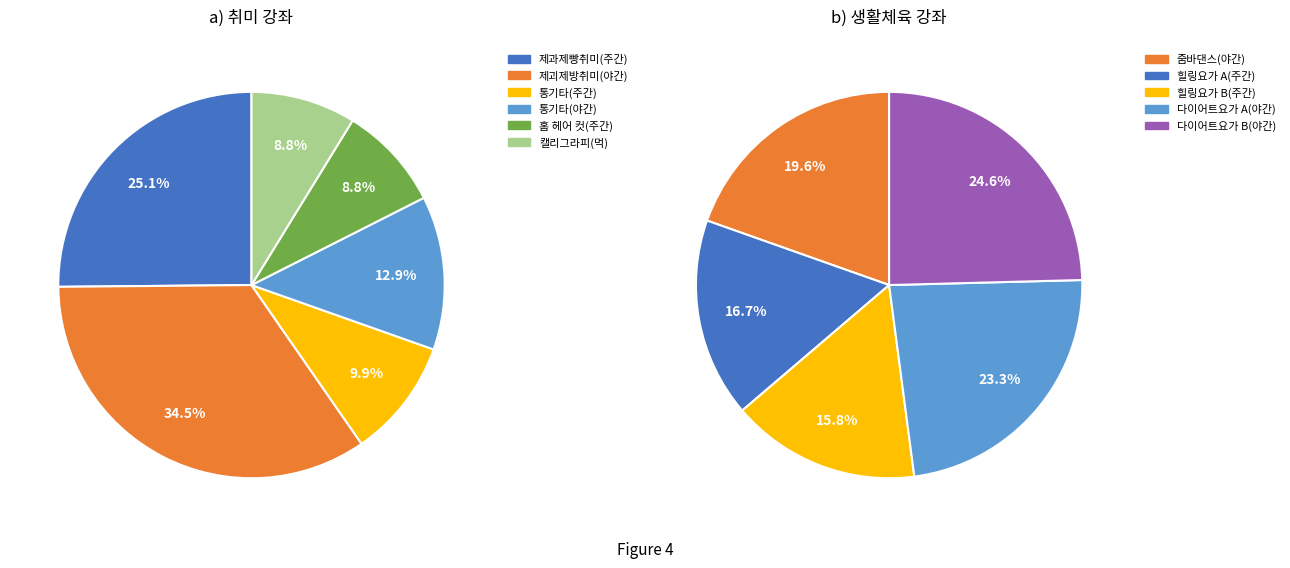

How many segments does this pie chart have?

11